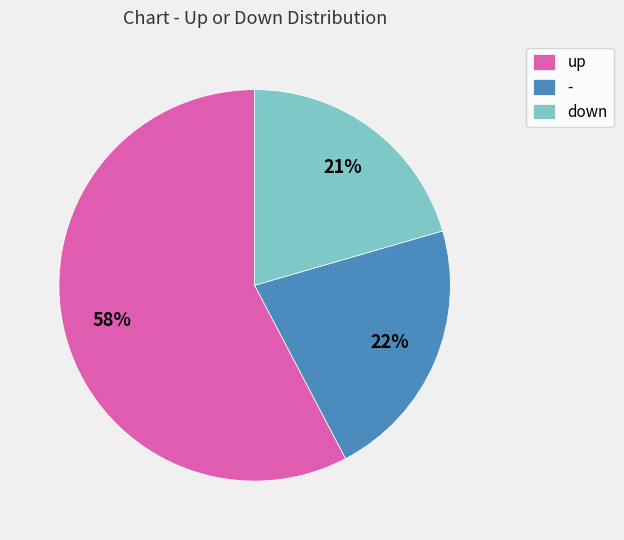

Is the sum of - and down greater than half?

No